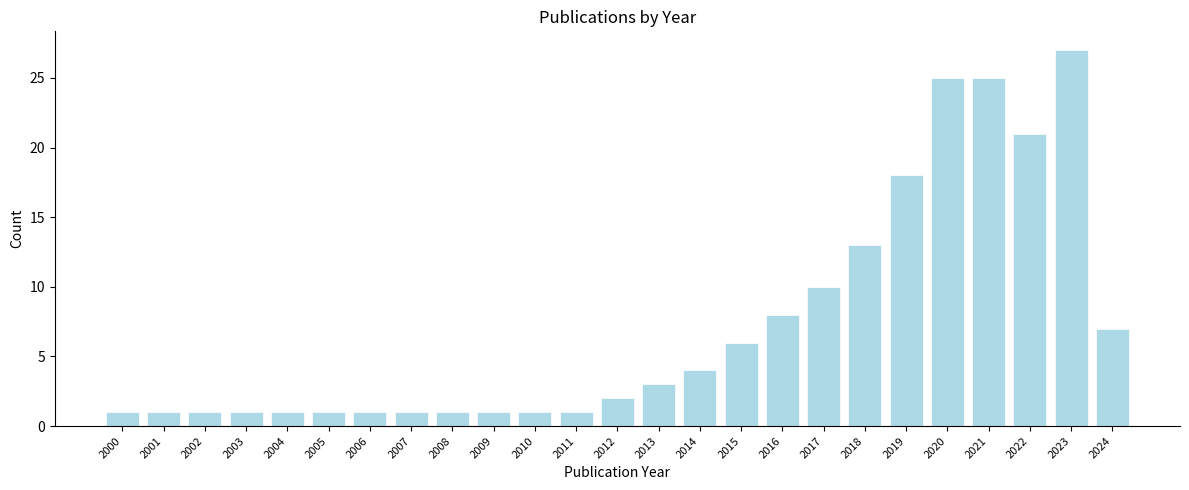

Reading left to right, transcribe all the data shown in this chart.

1	1	1	1	1	1	1	1	1	1	1	1	2	3	4	6	8	10	13	18	25	25	21	27	7